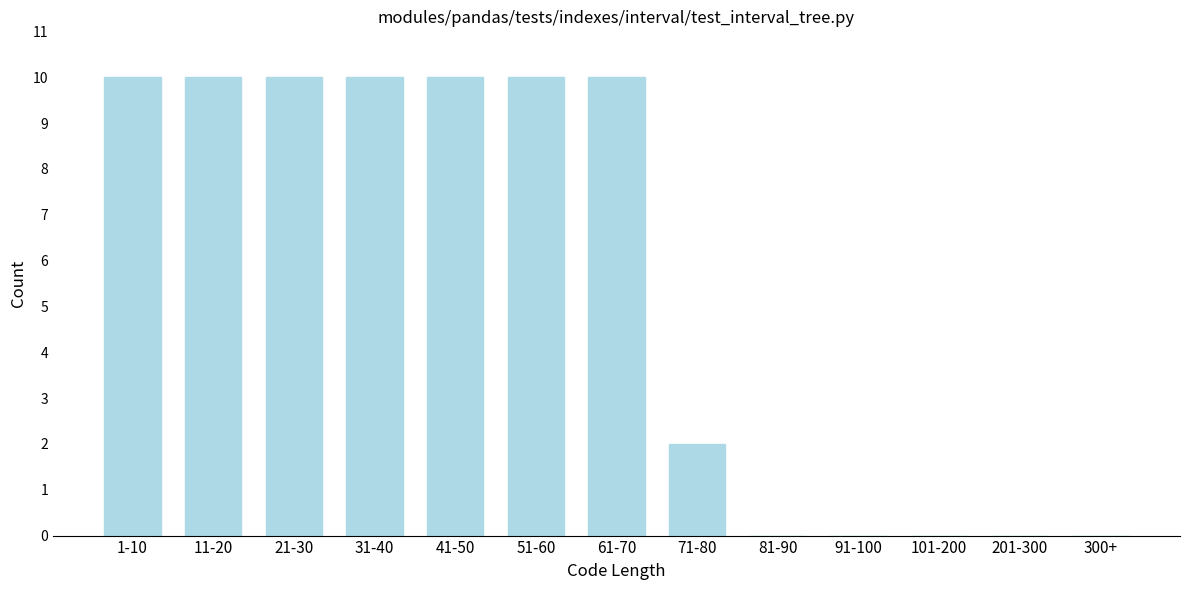

Reading left to right, list all the values displayed in this chart.

1-10=10	11-20=10	21-30=10	31-40=10	41-50=10	51-60=10	61-70=10	71-80=2	81-90=0	91-100=0	101-200=0	201-300=0	300+=0